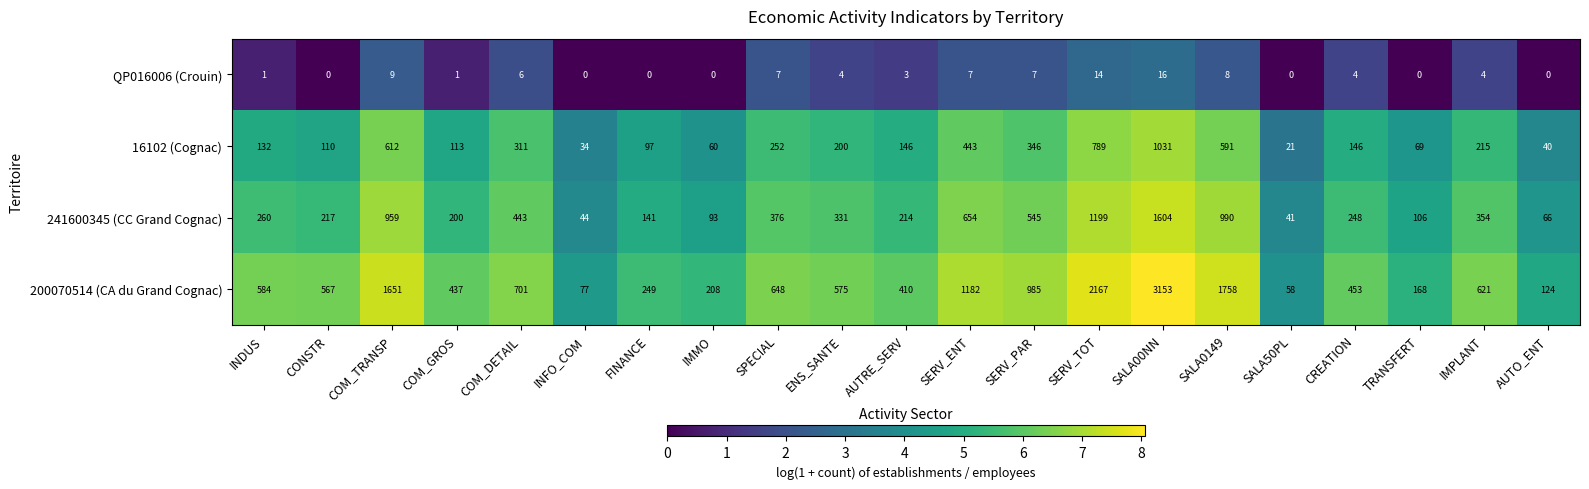

Rank the series at COM_DETAIL from highest to lowest value.

200070514 (CA du Grand Cognac), 241600345 (CC Grand Cognac), 16102 (Cognac), QP016006 (Crouin)